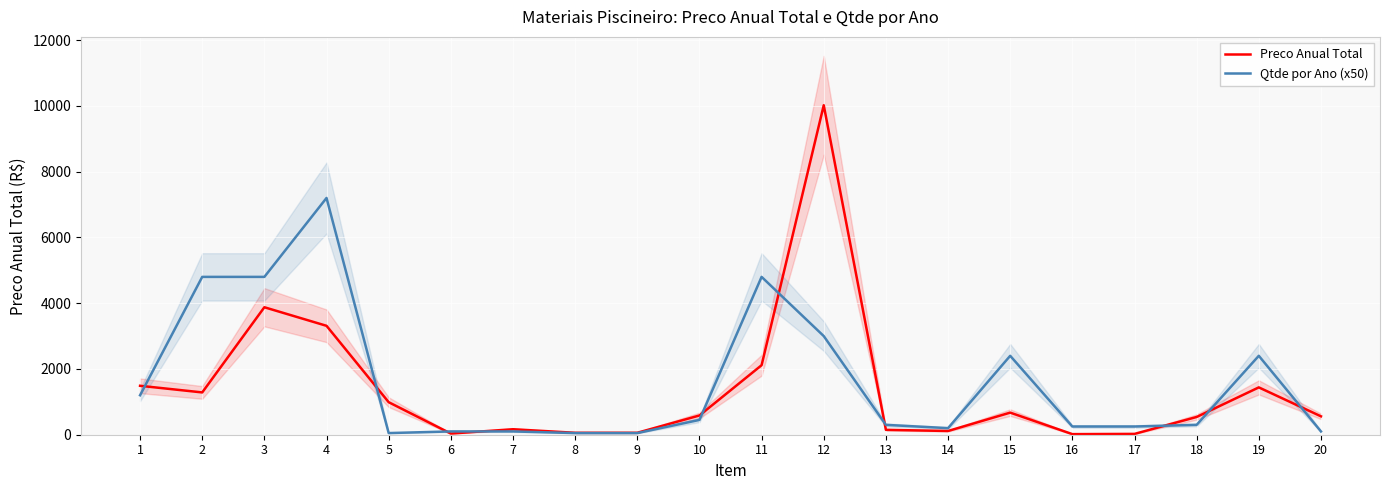

What is the sum of the Qtde por Ano (x50) values at 10 and 5?

500.0